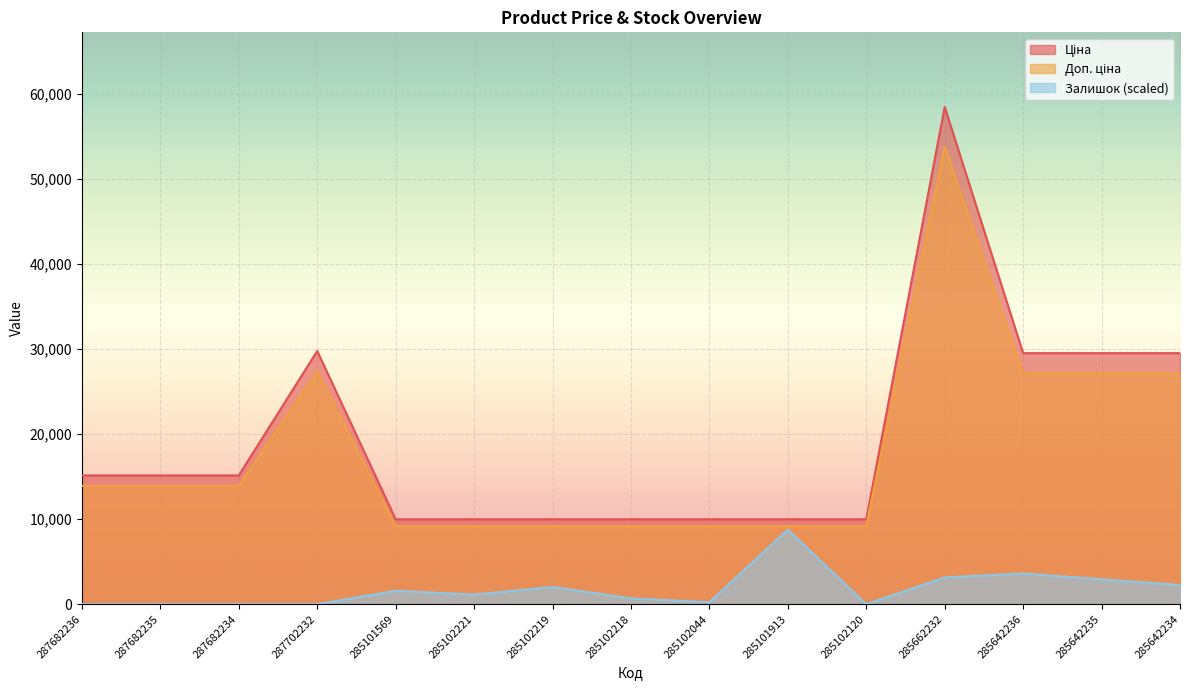

At which label does Залишок first exceed 1123?

285101569